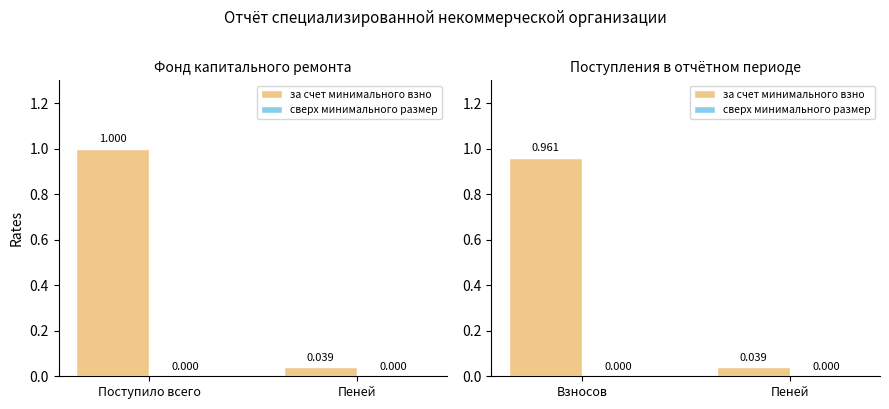

At how many categories does at least one series exceed 0?

2